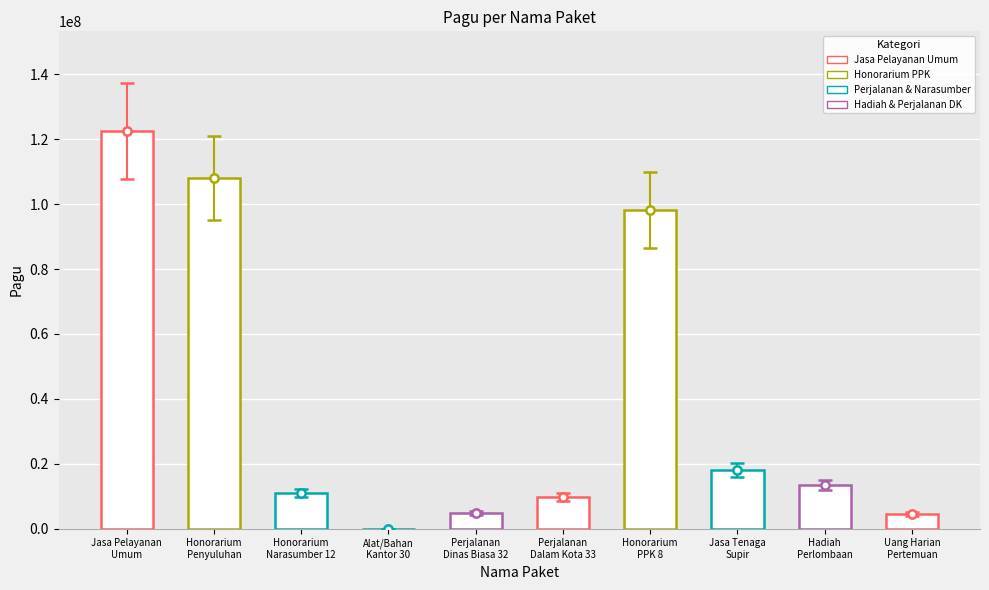

What is the ratio of the value at Honorarium Narasumber (12) to the value at Belanja Honorarium PPK (8)?

0.1